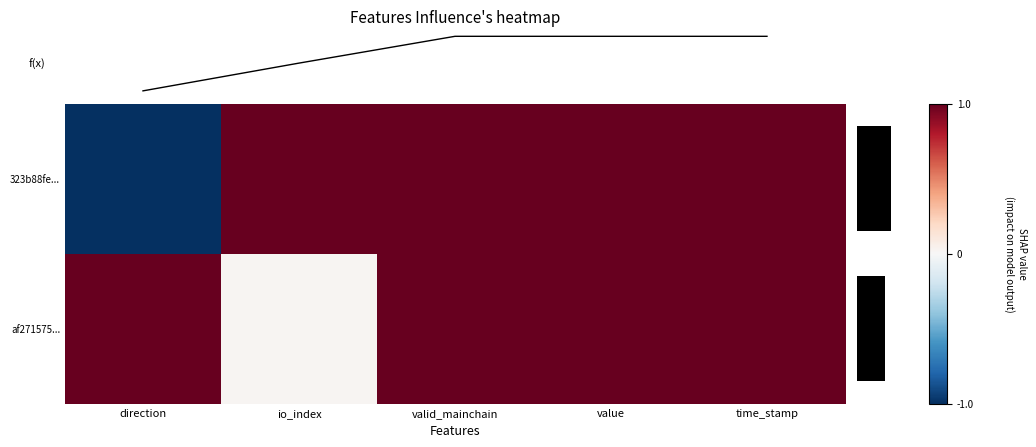

True or false: 323b88fe... has a value of 1.4 at value.

False